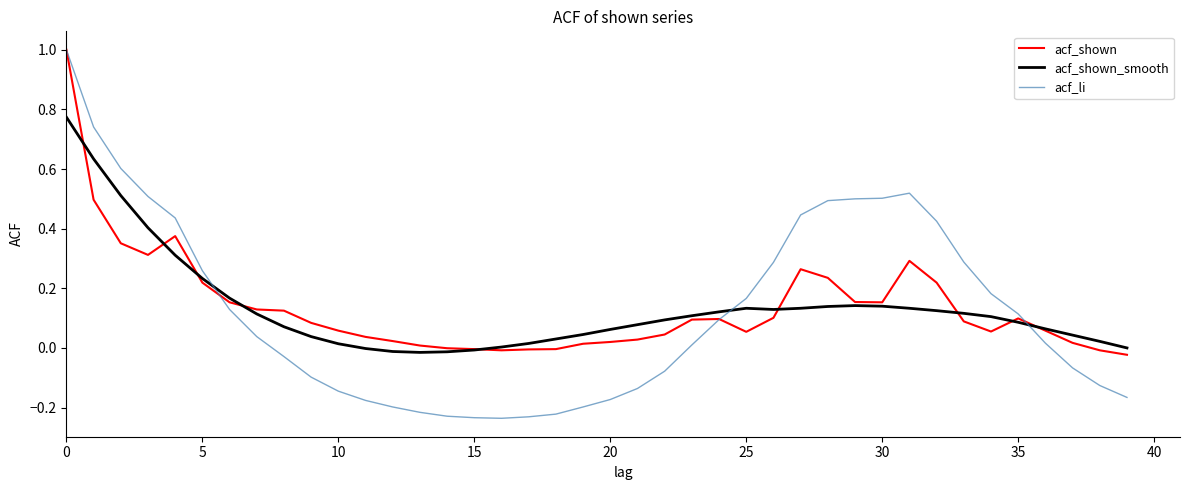

Which series has the widest spread of values?

acf_li